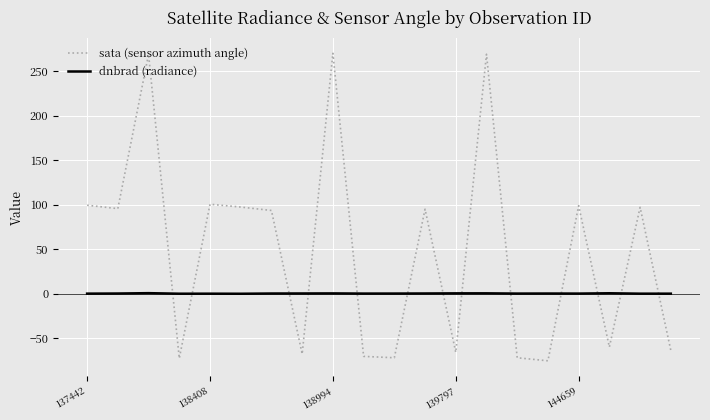

How many interior local valleys does the sata (sensor azimuth angle) series have?

7